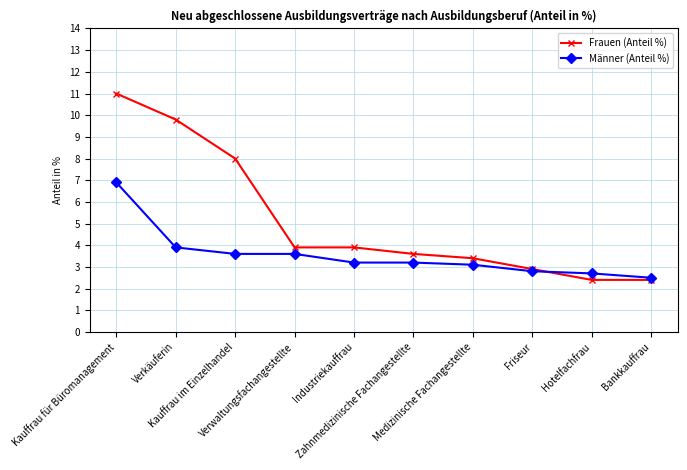

At which label does Männer (Anteil %) reach its peak?

Kauffrau für Büromanagement